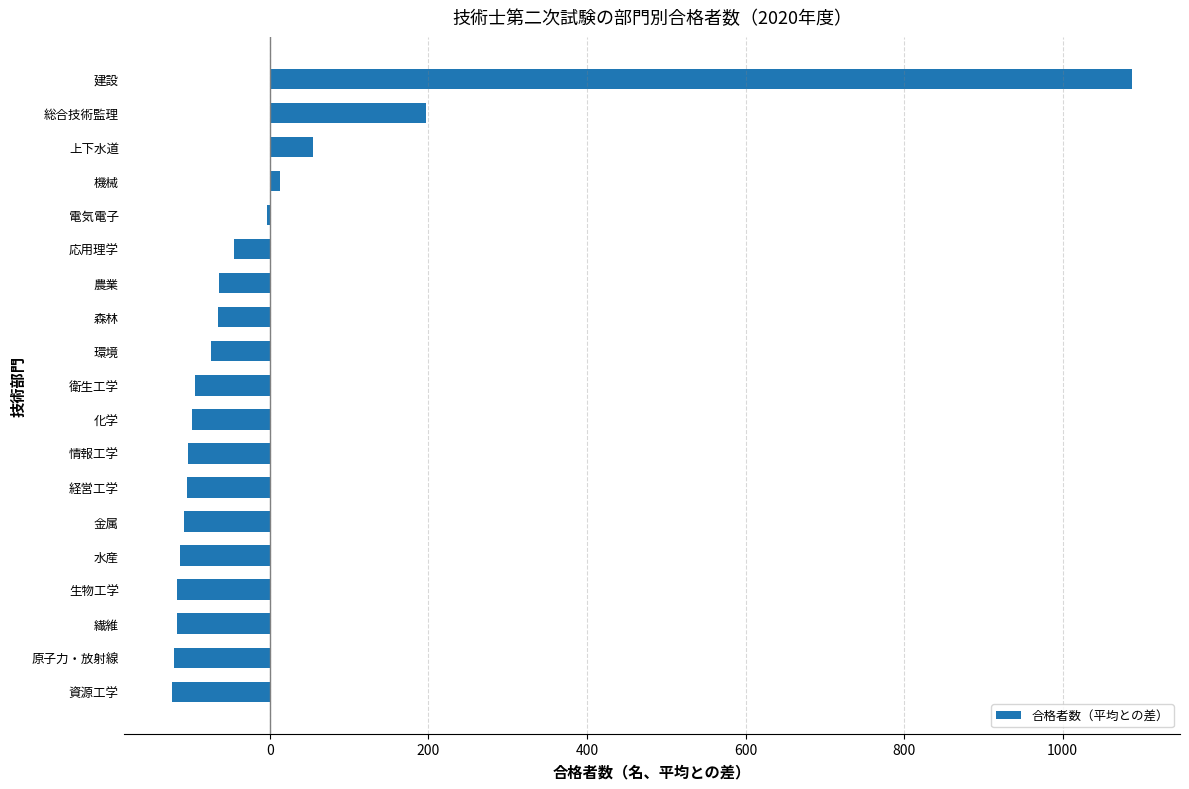

True or false: the data shows -117.6 at 生物工学.

True